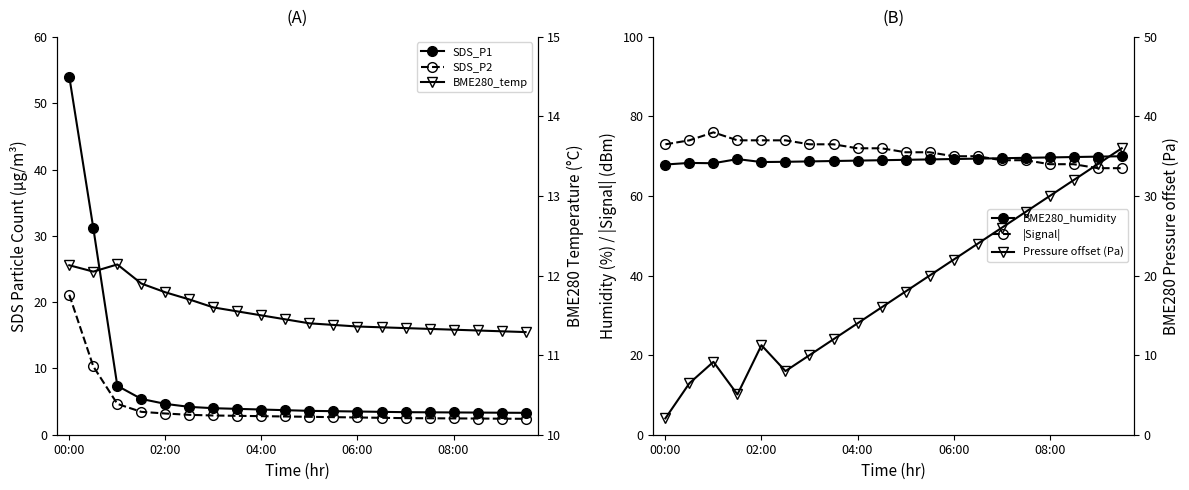

What is the difference between the SDS_P2 values at 16 and 13?

0.1